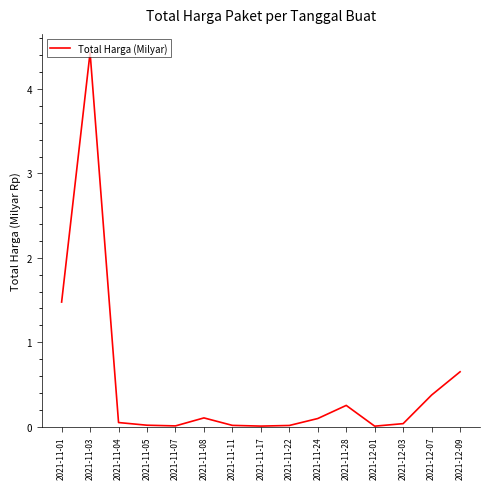

The chart shows a value of 0.0 at 2021-11-11. True or false?

True